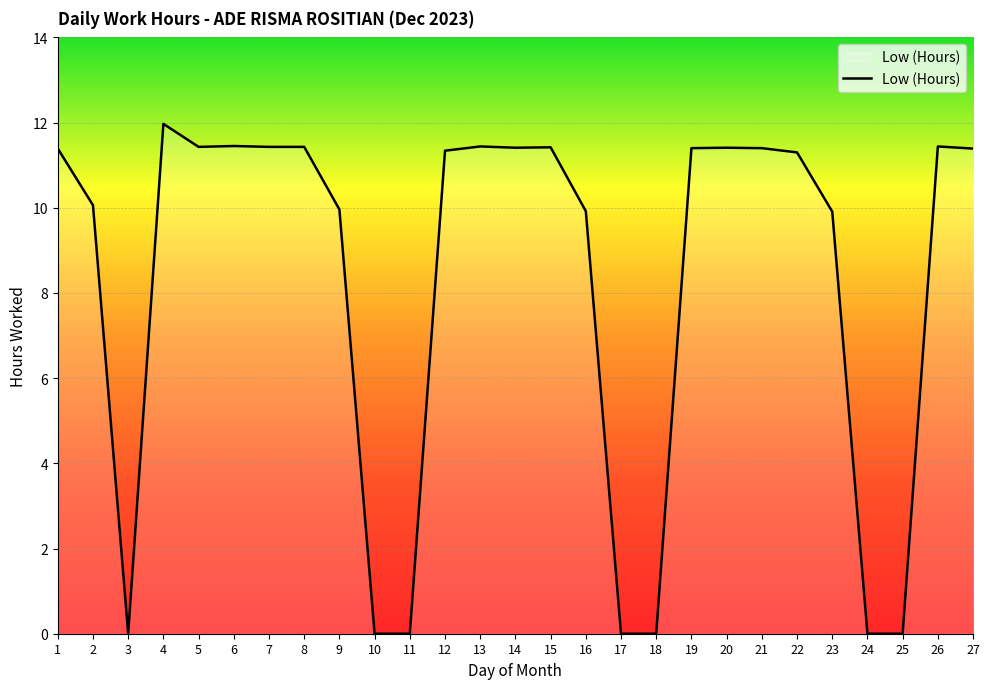

At which category does the chart reach its peak across all series?

4